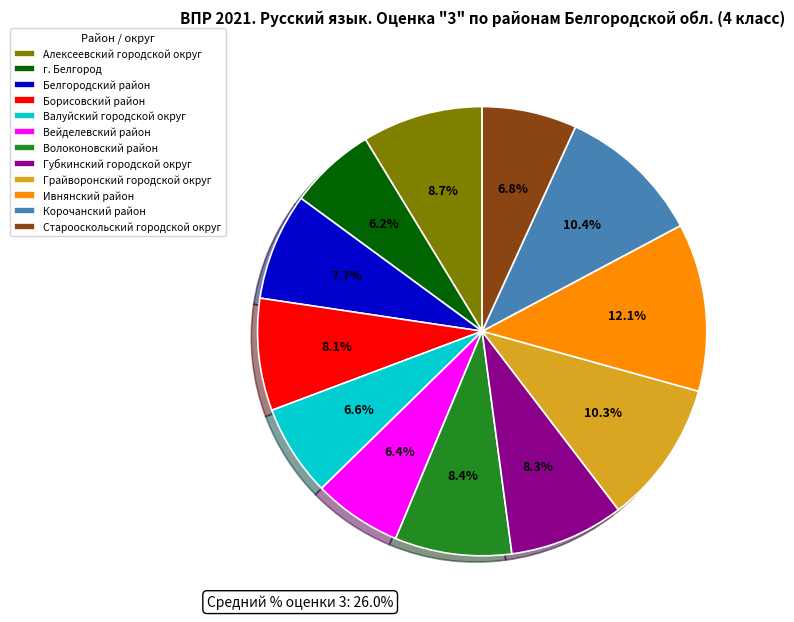

Is it true that Грайворонский городской округ is 23% of the pie?

False